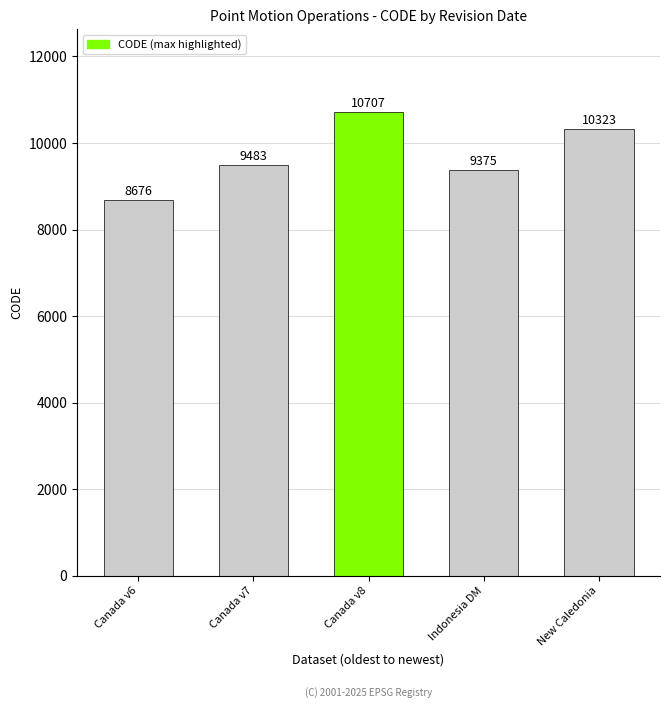

What position from the left is Indonesia DM?

4